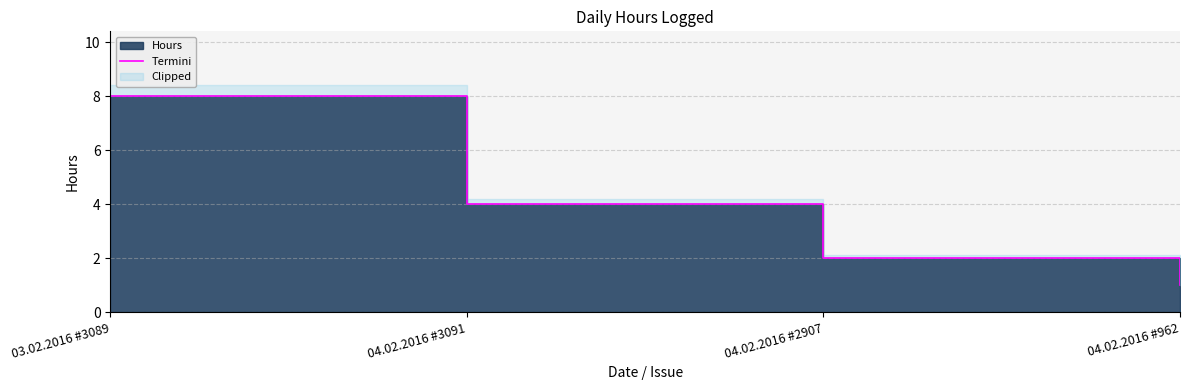

What is the minimum value shown in the chart?

1